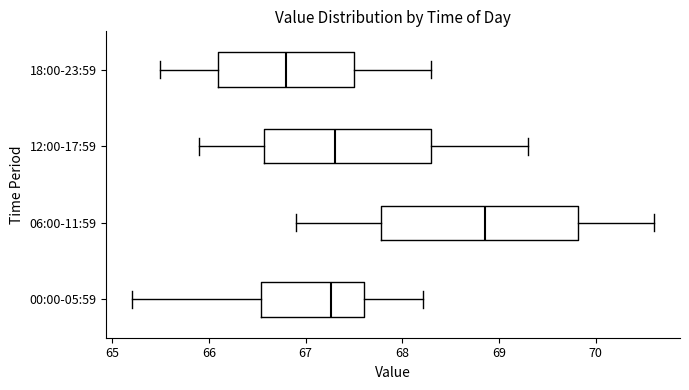

Where does the right whisker of the box for 18:00-23:59 end on the x-axis? The values are not printed on the chart, so give them approximately, as read against the axis.

68.3